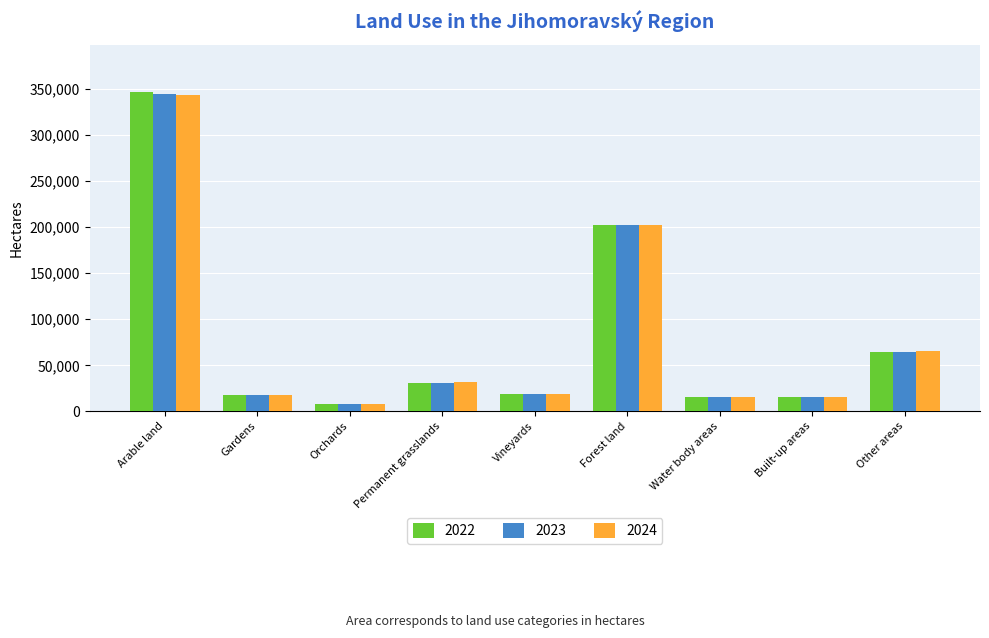

Are the bars grouped side by side (vs. stacked)?

Yes